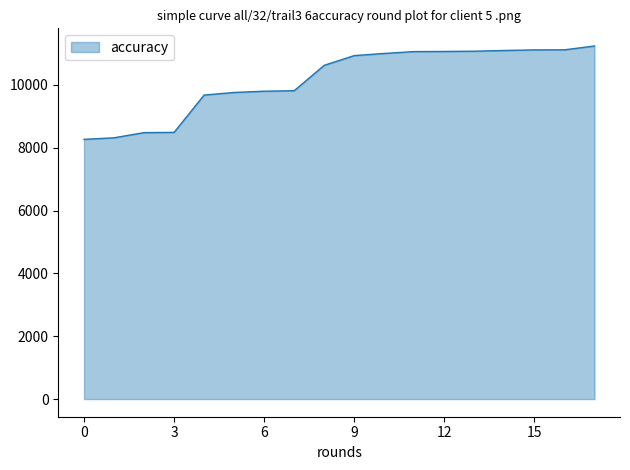

Does the chart display data point markers on the line(s)?

No